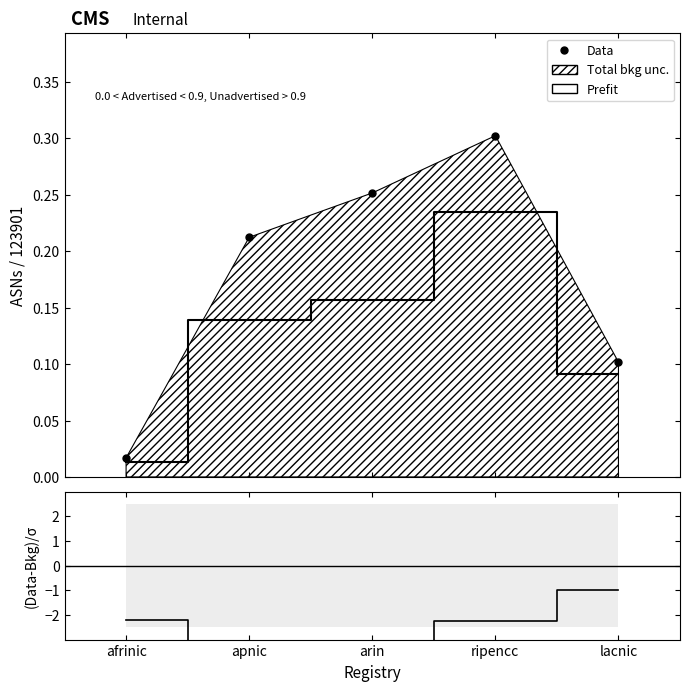

The Prefit series shows 0.1 at lacnic. True or false?

True